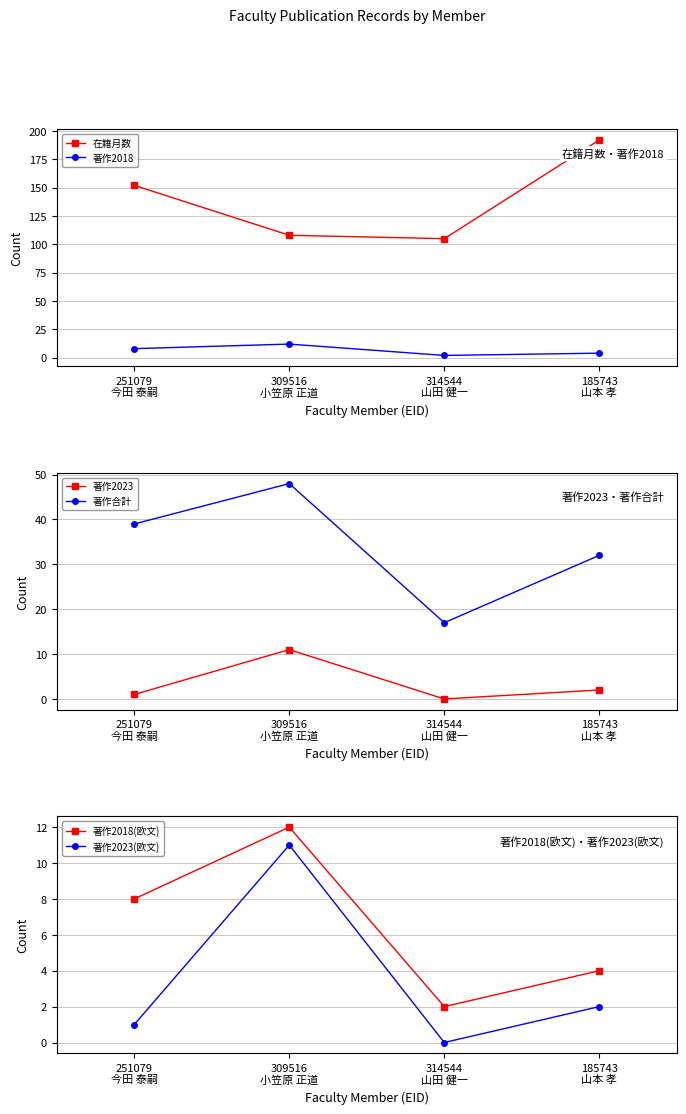

How many lines are shown in the chart?

6